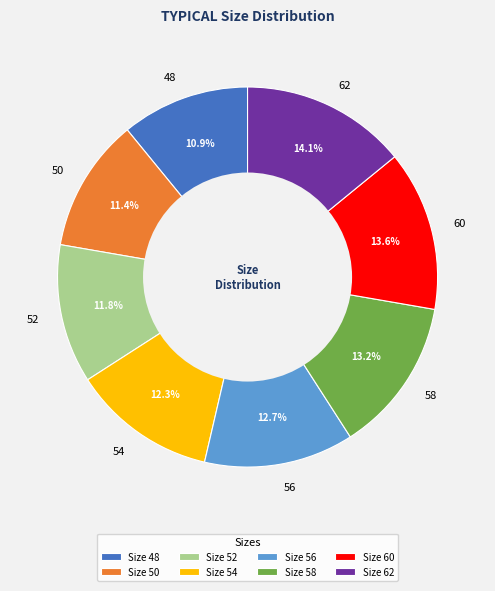

Does 58 account for over 50% of the chart?

No